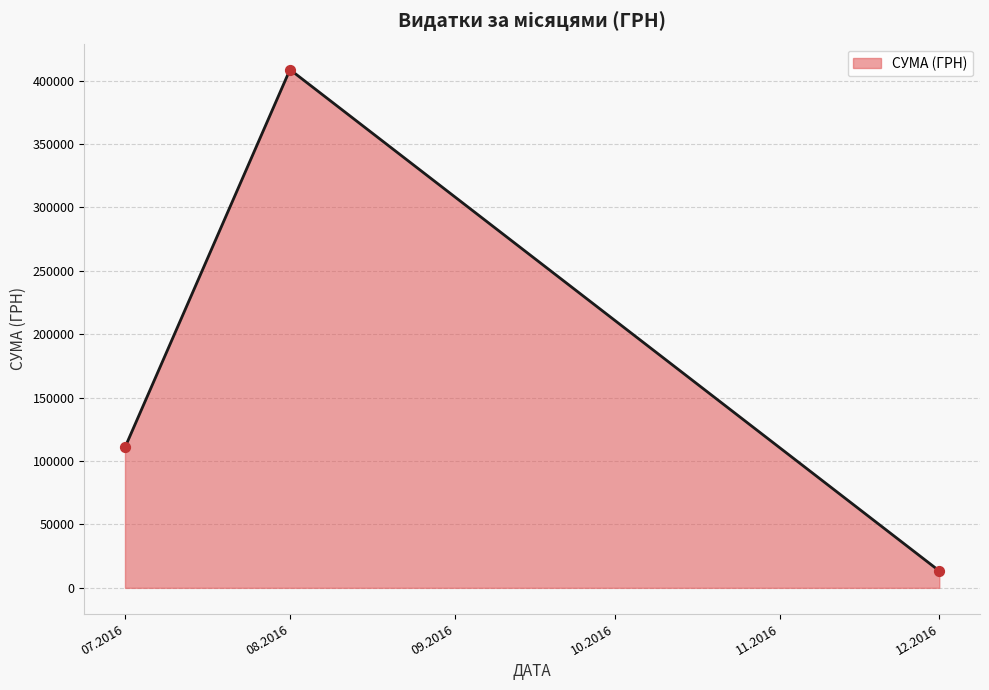

What is the change in value from 08.2016 to 12.2016?

-395267.1